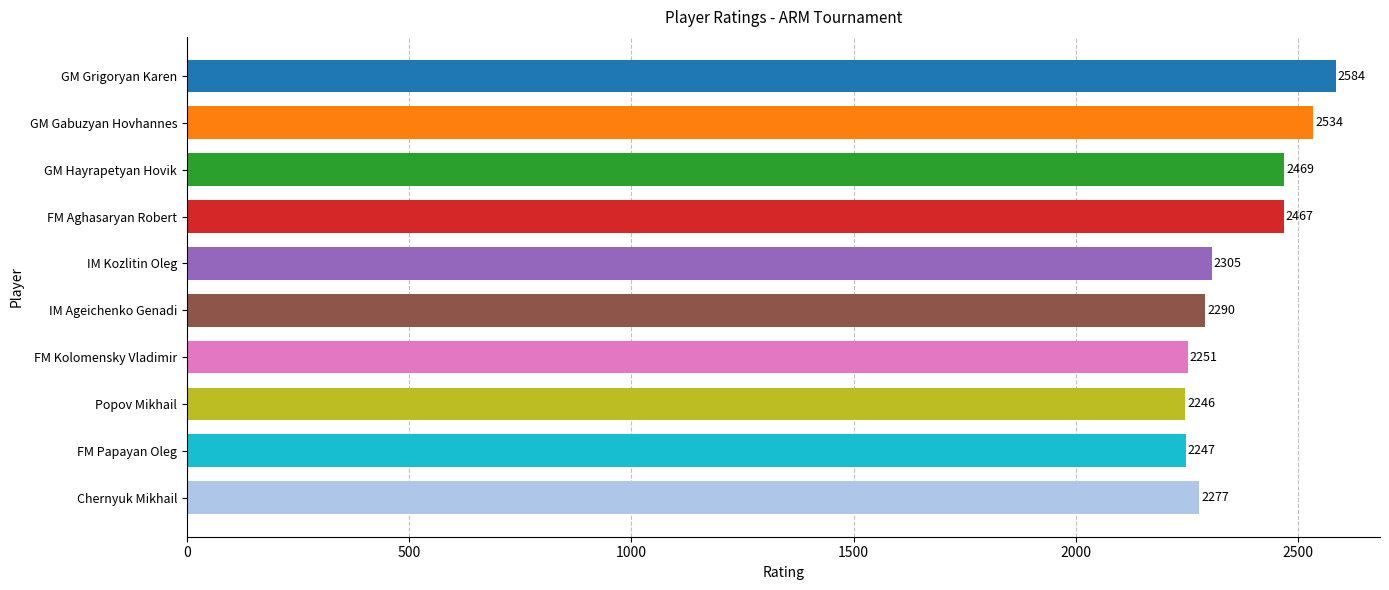

List the labels in order of value, largest first.

GM Grigoryan Karen, GM Gabuzyan Hovhannes, GM Hayrapetyan Hovik, FM Aghasaryan Robert, IM Kozlitin Oleg, IM Ageichenko Genadi, Chernyuk Mikhail, FM Kolomensky Vladimir, FM Papayan Oleg, Popov Mikhail